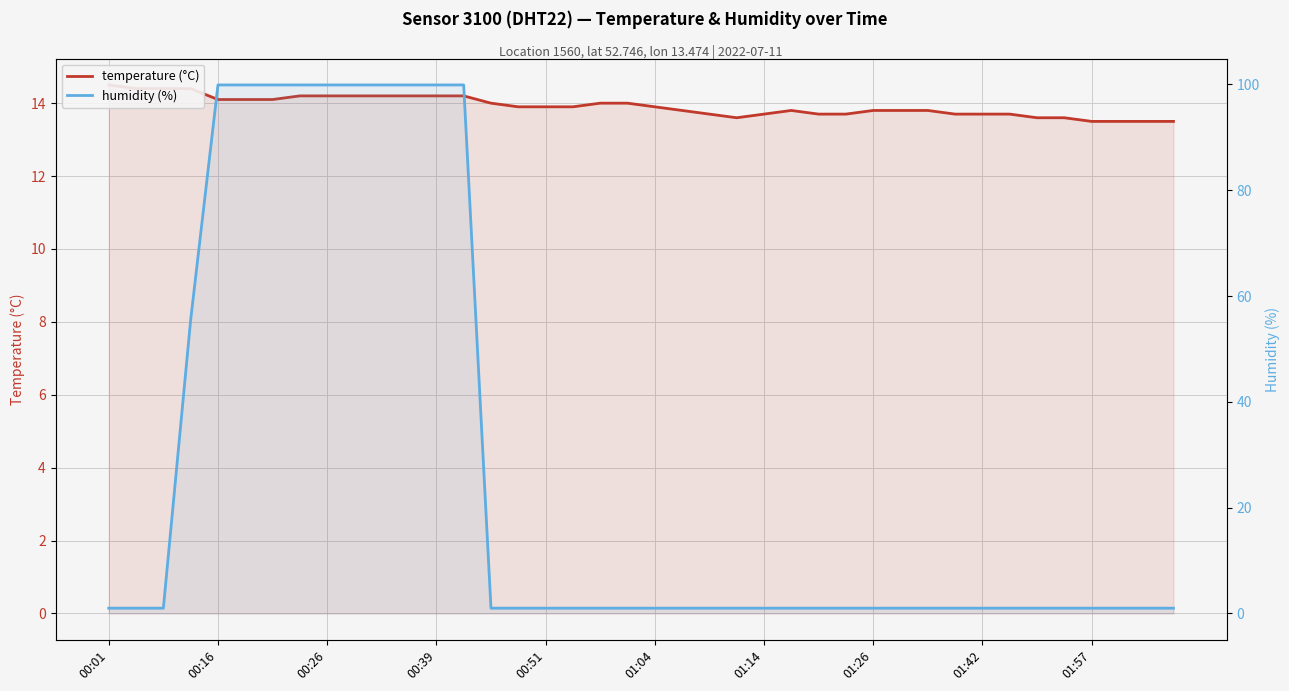

Rank the series by their maximum value, from highest to lowest.

humidity (%), temperature (°C)